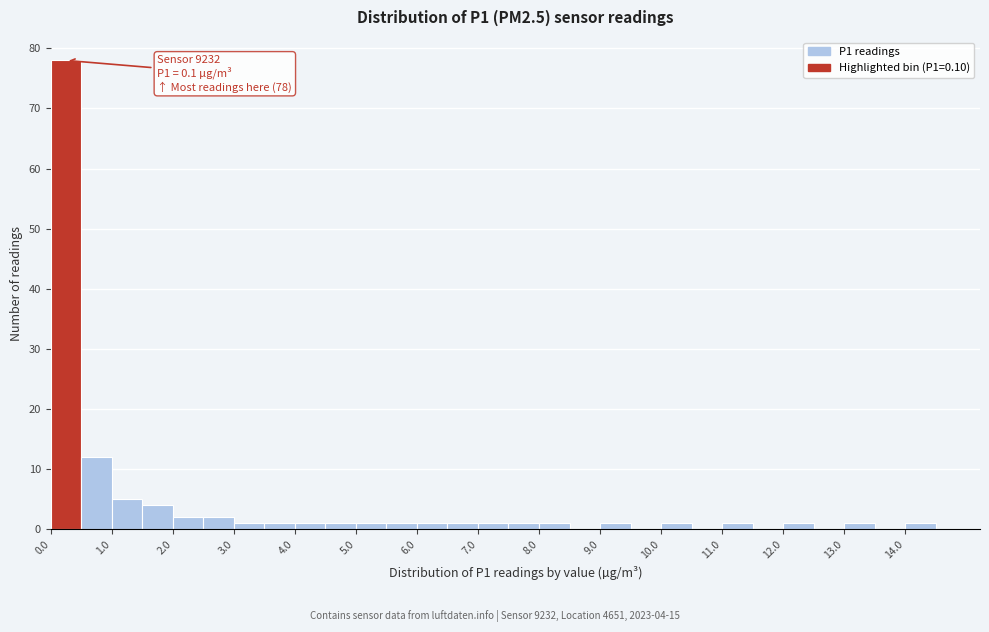

Over which range of the x-axis is the bar tallest?

0.0 to 0.5